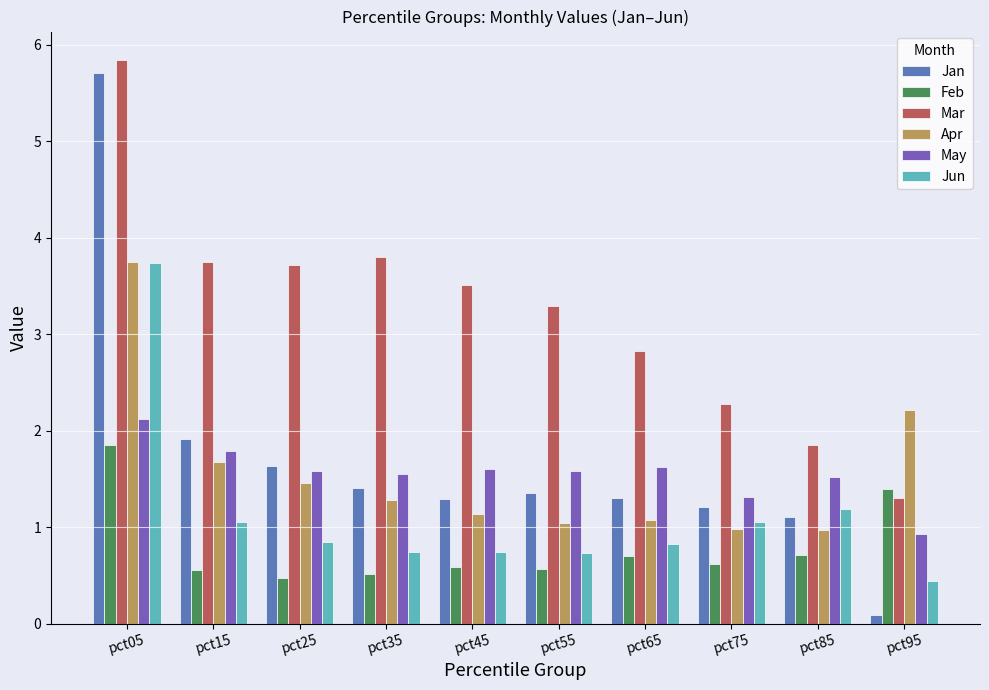

Are the bars grouped side by side (vs. stacked)?

Yes